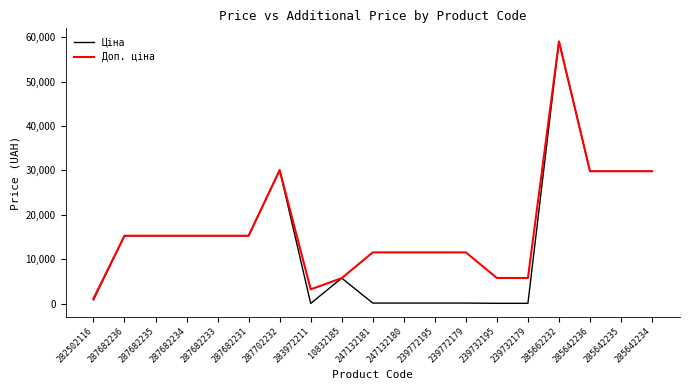

At which category does the chart reach its peak across all series?

285662232